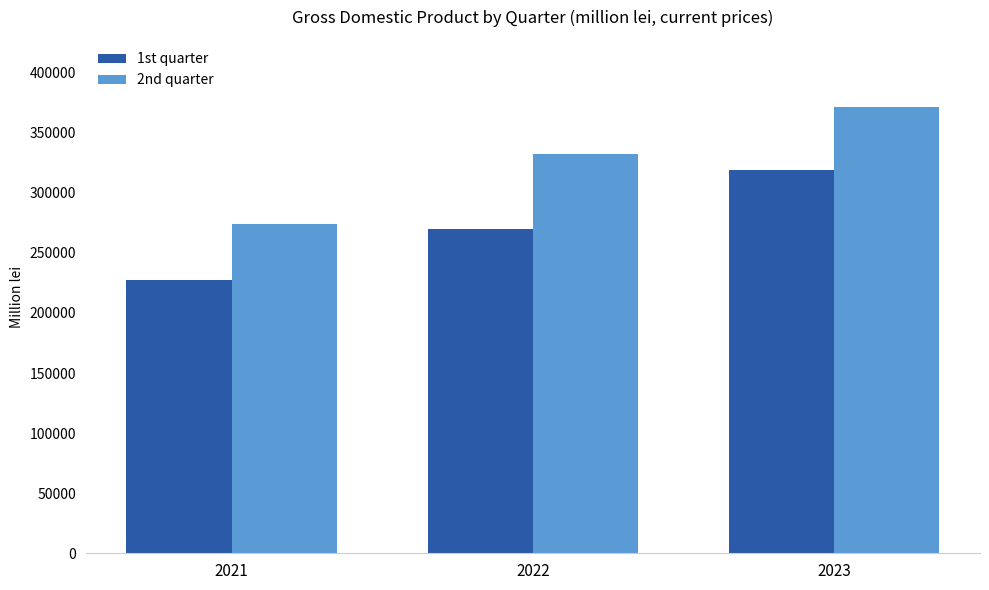

At which label does 2nd quarter first exceed 331832?

2022